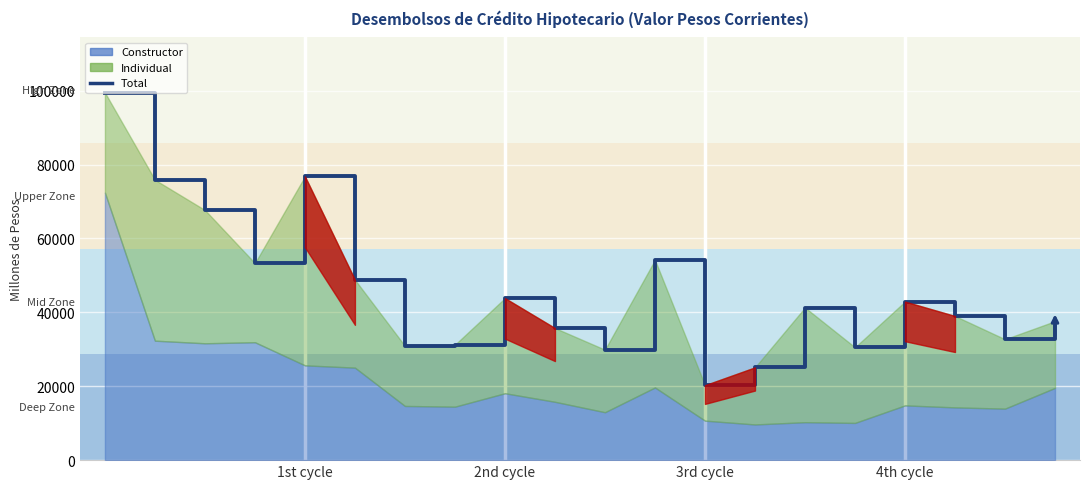

What is the value of the 8th point from the left?

31242.0